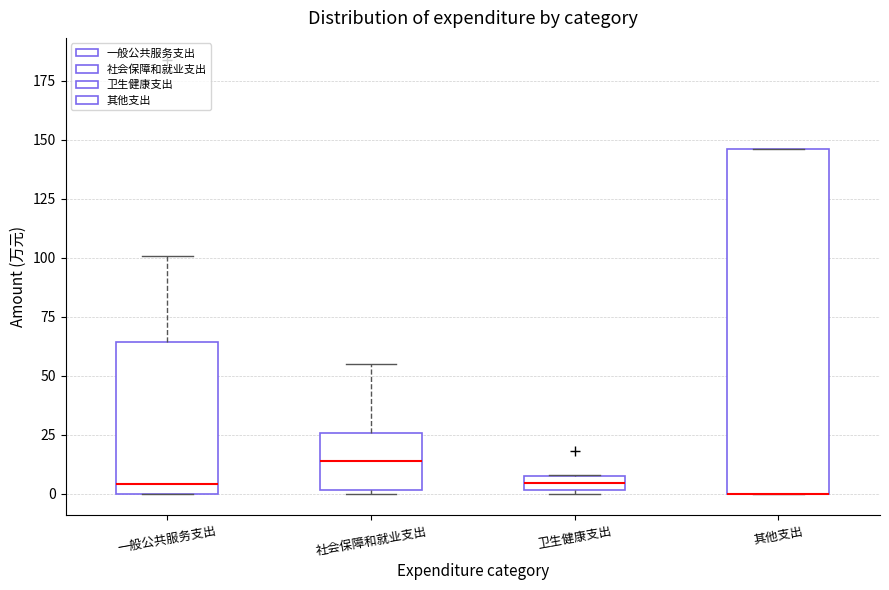

Comparing the boxes themselves (not the whiskers), which one is the tallest?

其他支出